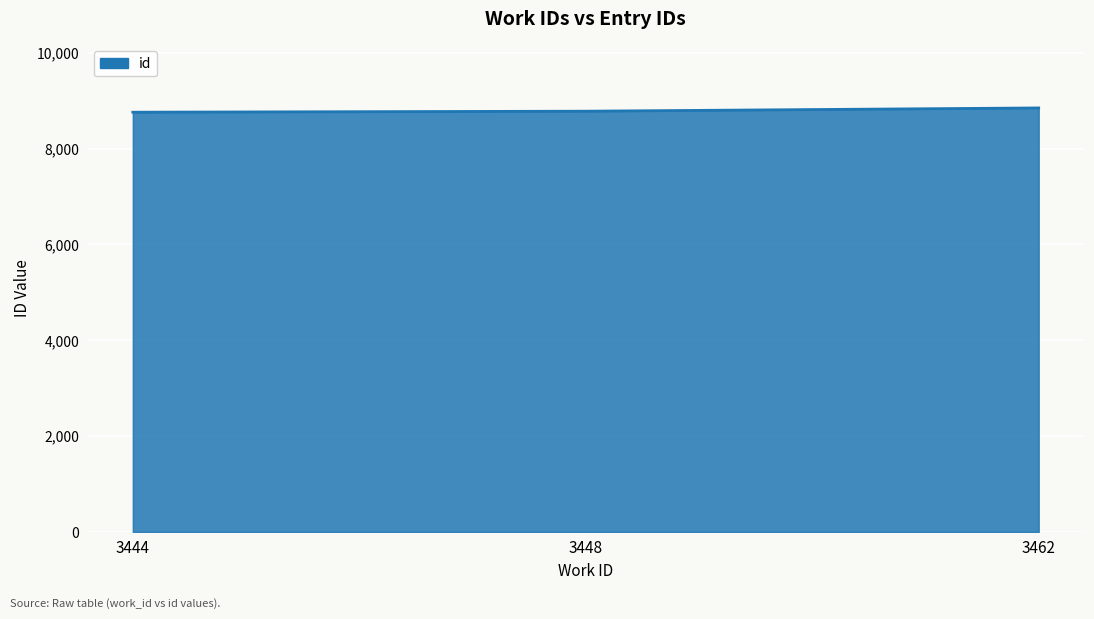

Does the chart have visible grid lines?

Yes